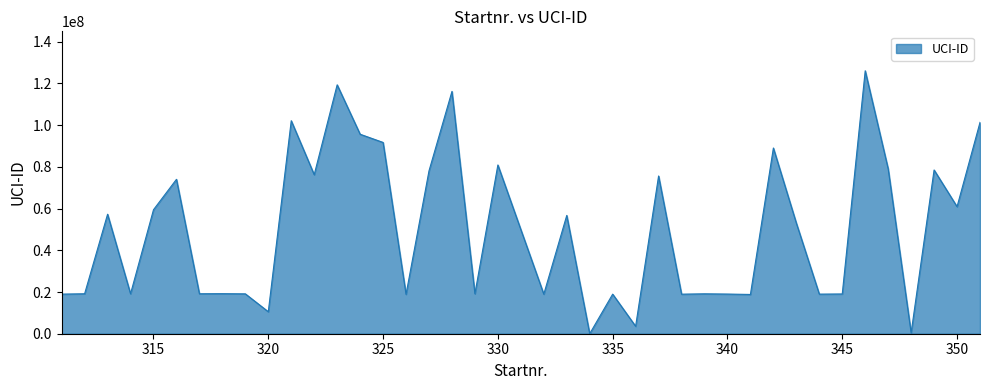

What is the maximum value shown in the chart?

126098384